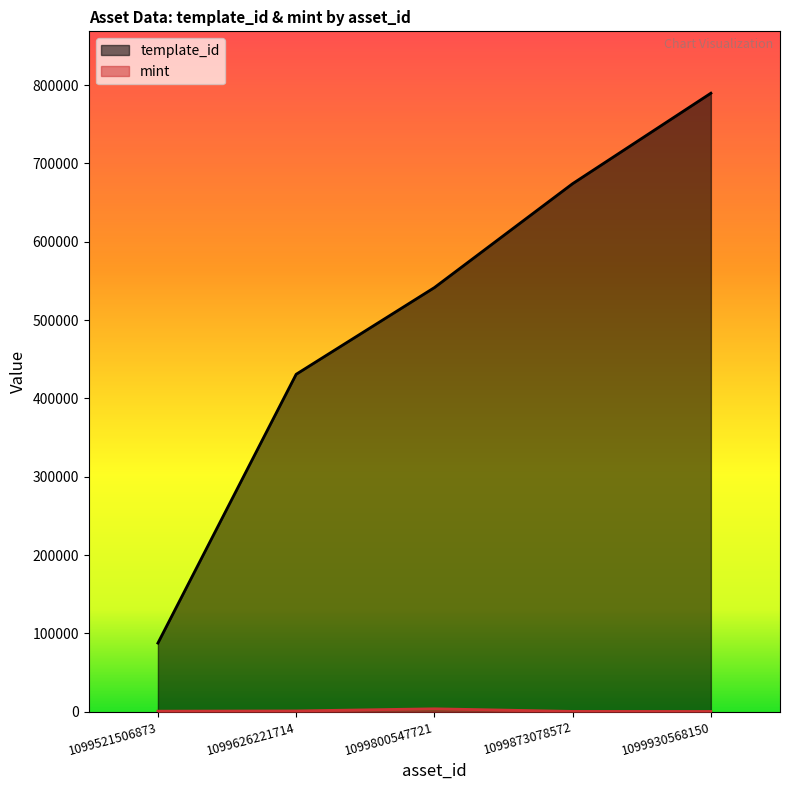

Reading left to right, transcribe all the data shown in this chart.

template_id: 1099521506873=87604	1099626221714=430770	1099800547721=541468	1099873078572=674155	1099930568150=789638
mint: 1099521506873=689	1099626221714=995	1099800547721=3710	1099873078572=383	1099930568150=309